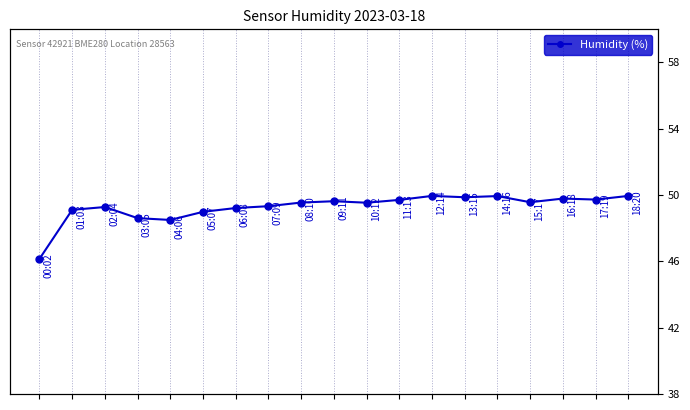

Between 6 and 15, which is larger?

15